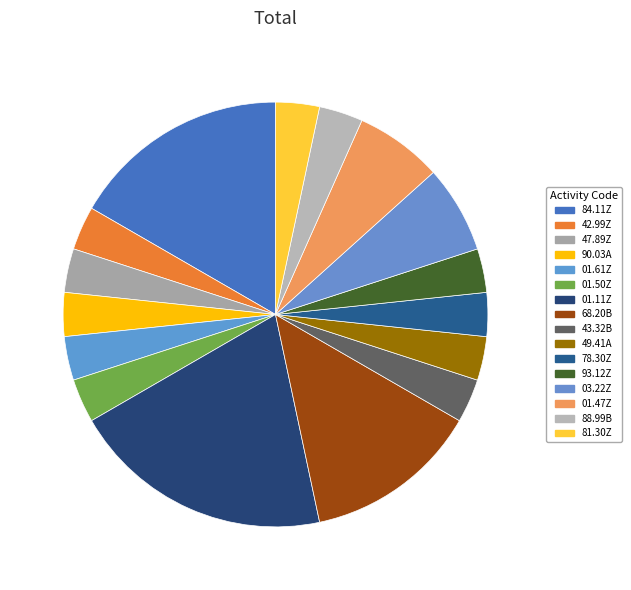

To the nearest percent, what percentage of the pie is 01.61Z?

3%